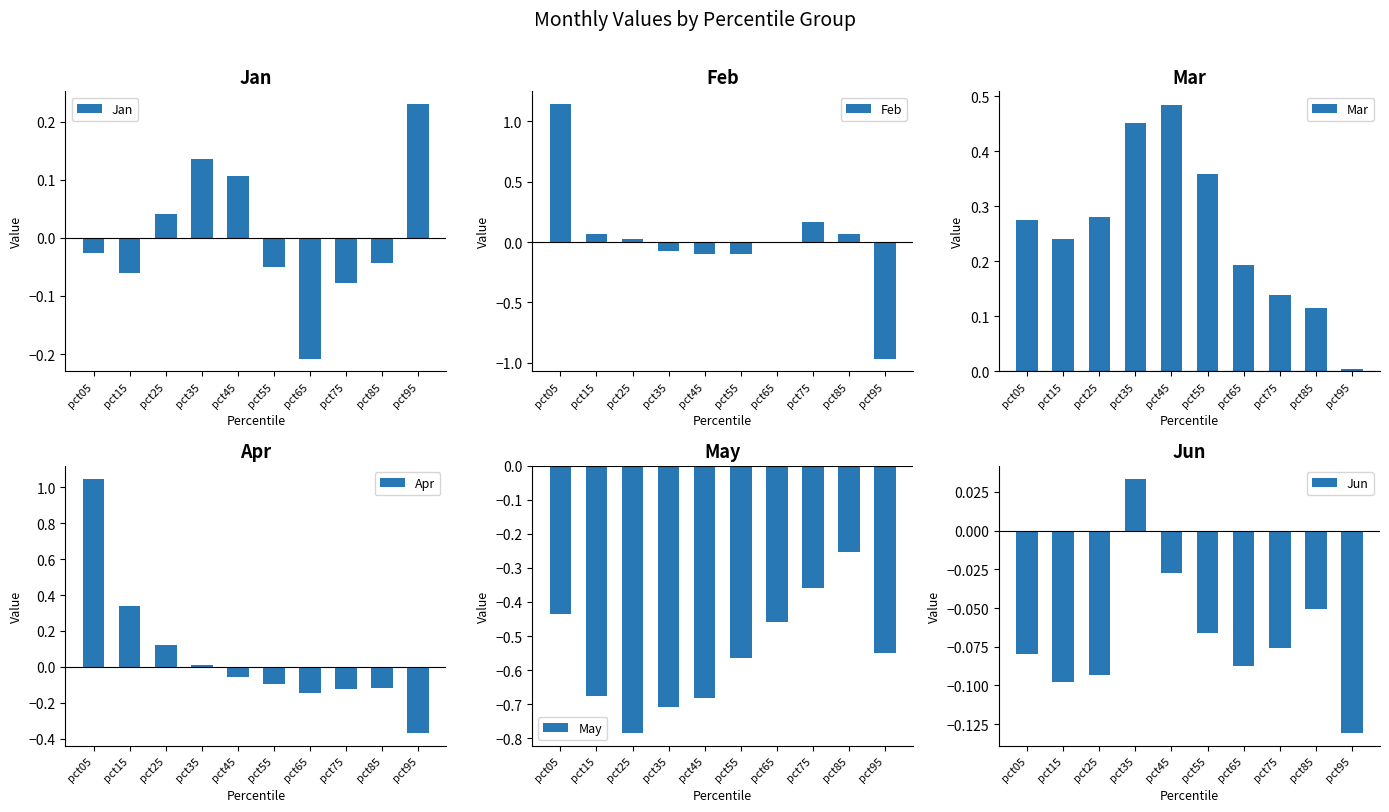

How many groups of bars are there?

10